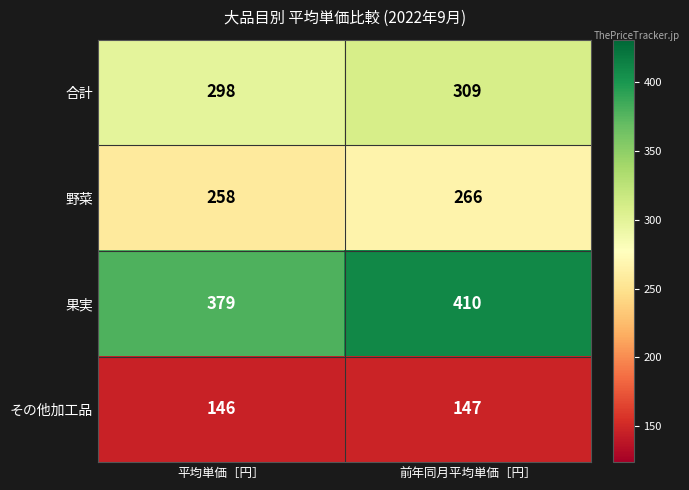

At which label is その他加工品 closest to 146?

平均単価［円］